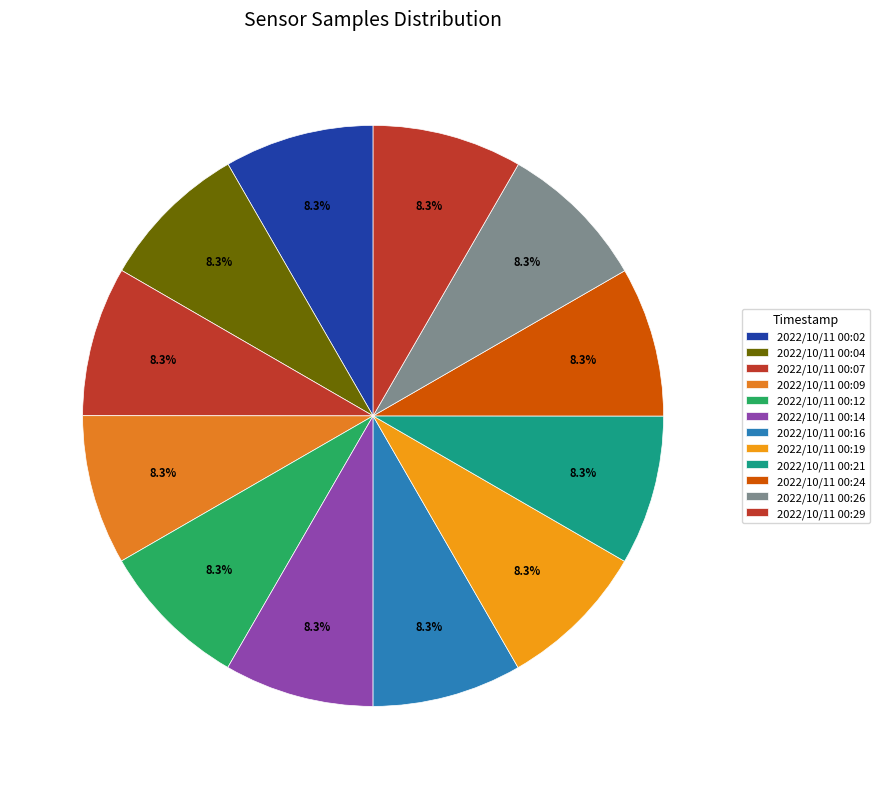

How many segments does this pie chart have?

12